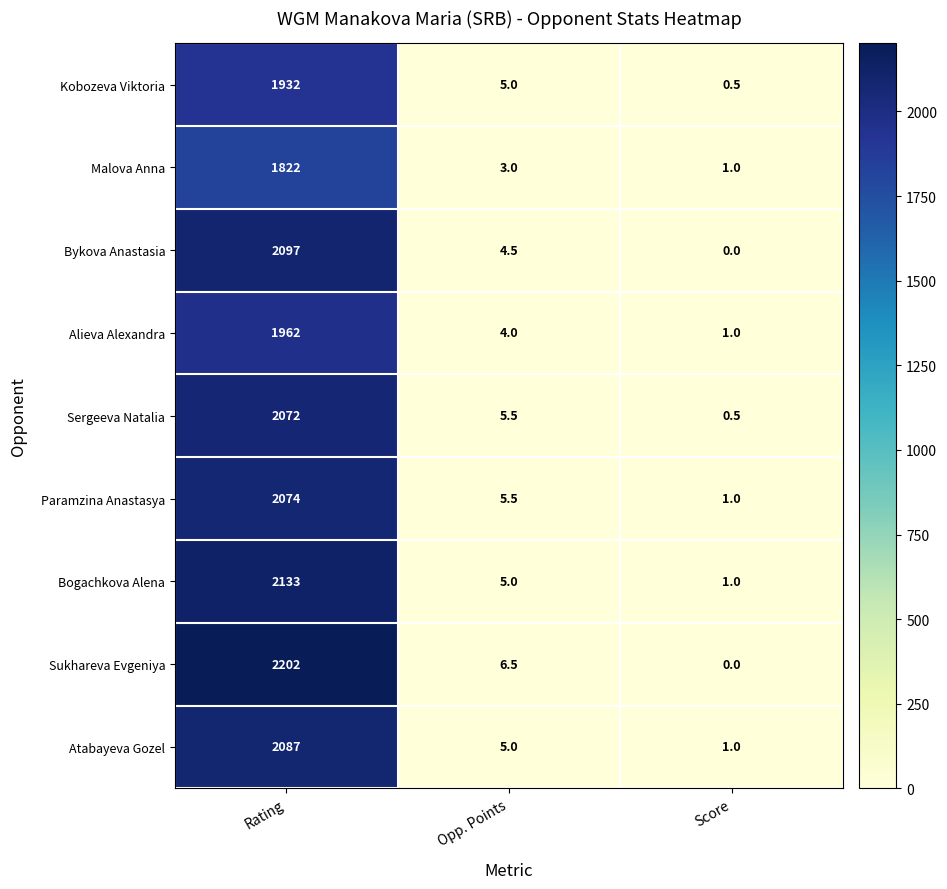

At Rating, list the series in order from largest to smallest.

Sukhareva Evgeniya, Bogachkova Alena, Bykova Anastasia, Atabayeva Gozel, Paramzina Anastasya, Sergeeva Natalia, Alieva Alexandra, Kobozeva Viktoria, Malova Anna